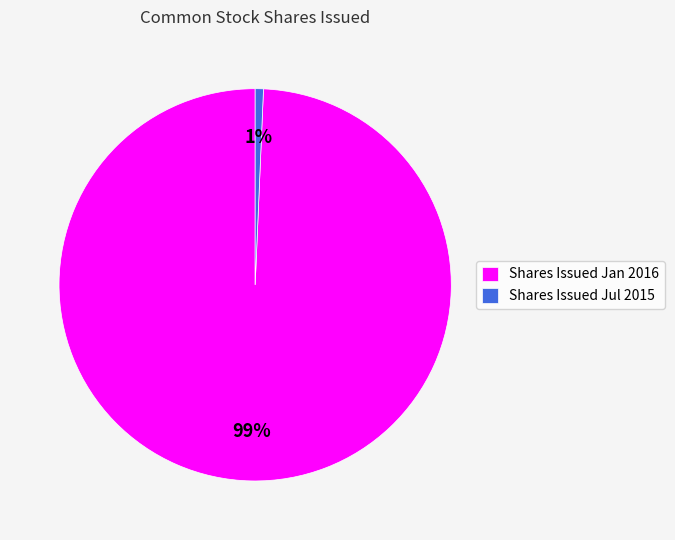

Which has a higher value, Shares Issued Jul 2015 or Shares Issued Jan 2016?

Shares Issued Jan 2016